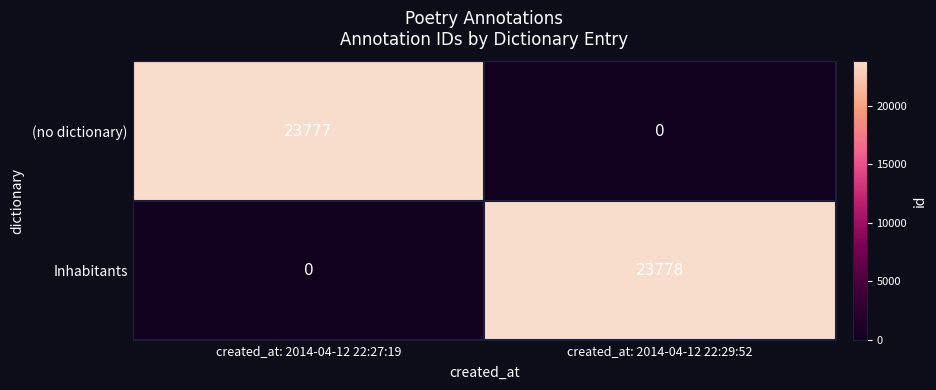

Reading left to right, list all the values displayed in this chart.

(no dictionary): 23777	0
Inhabitants: 0	23778